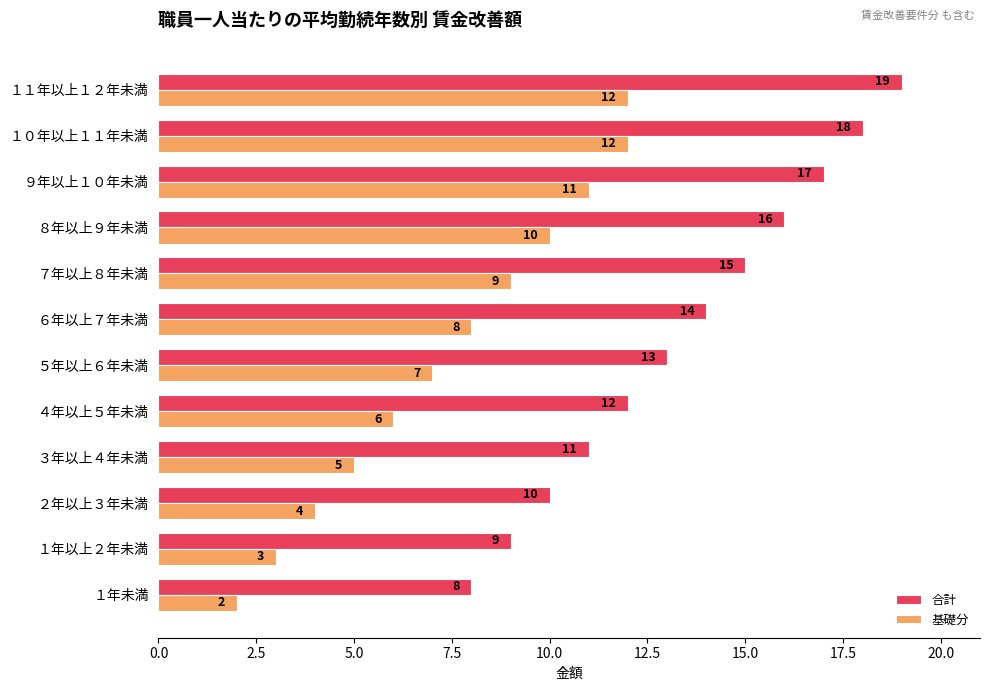

Where is 合計 nearest to the value 13?

５年以上６年未満